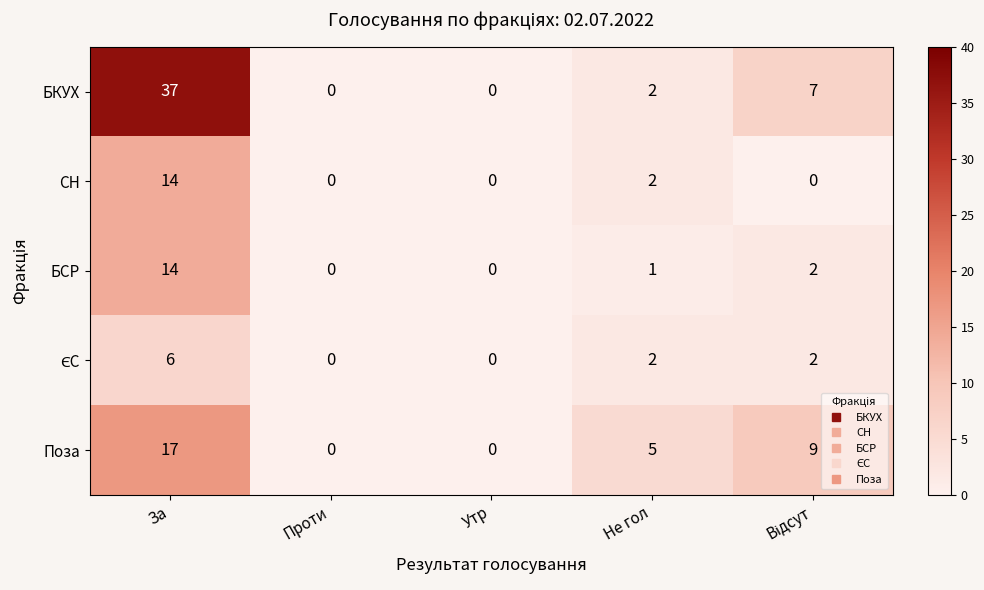

Which series has the widest spread of values?

БКУХ